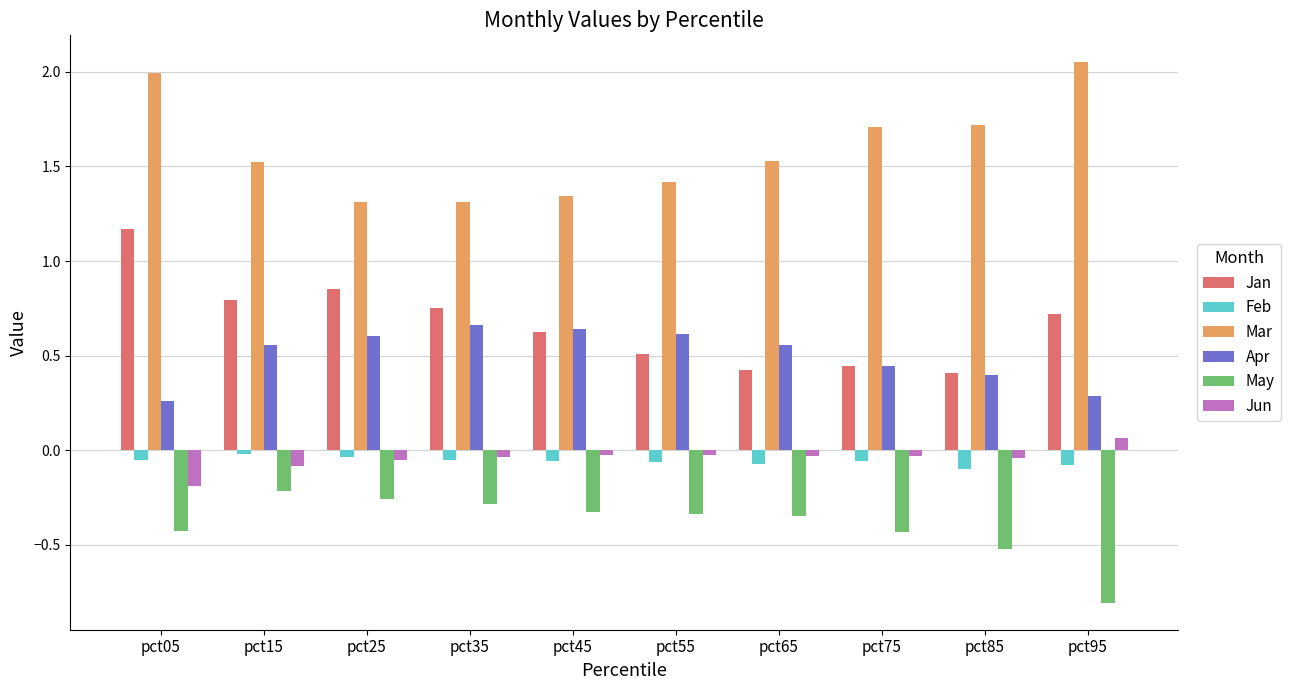

How many bars are there in total?

60